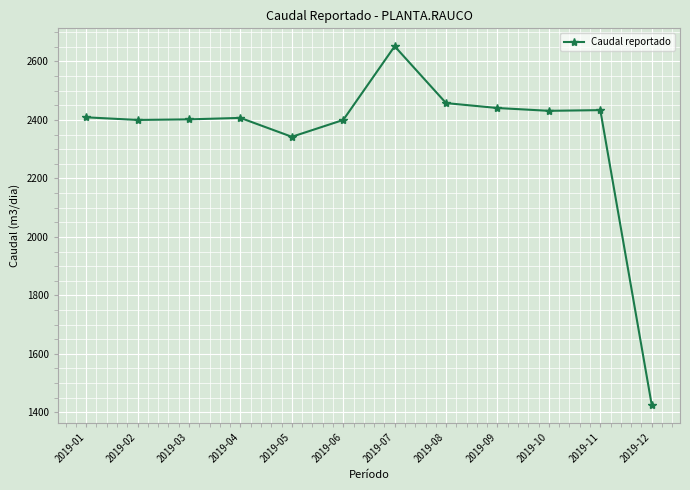

Is it true that the value at 2019-12 is 771.2?

False